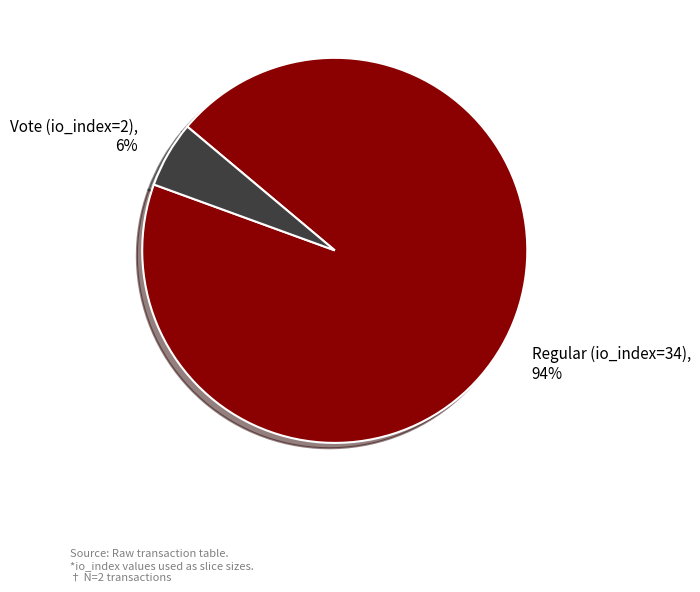

How many slices are in this pie chart?

2